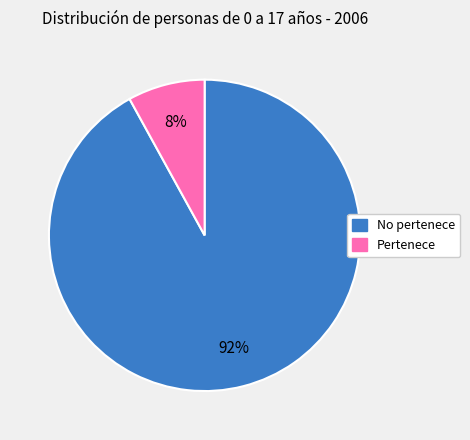

Rank the categories by value from highest to lowest.

No pertenece, Pertenece